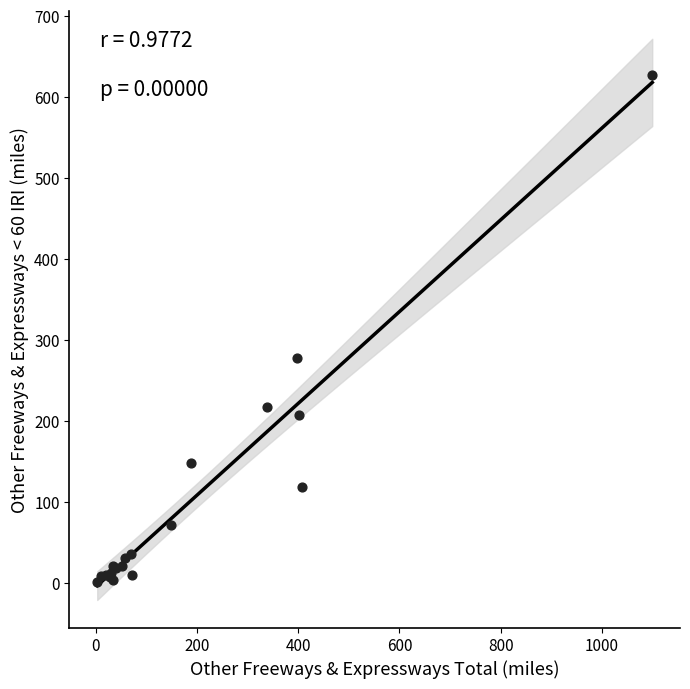

What Y value in the scatter plot is closest to 314?

277.8